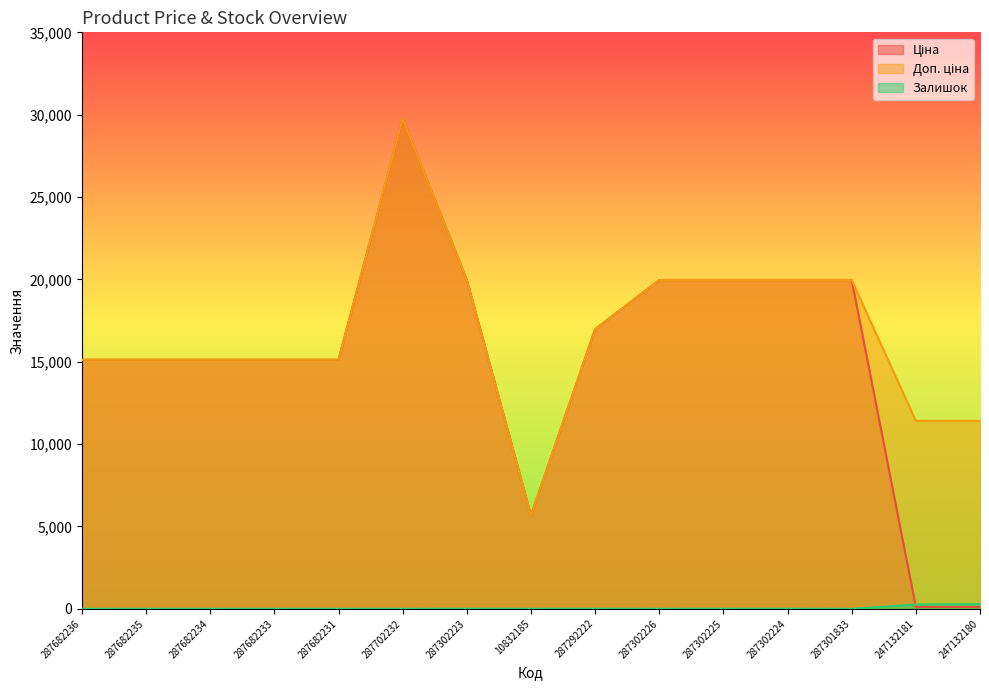

Rank the categories by Ціна value from lowest to highest.

247132181, 247132180, 10832185, 287682236, 287682235, 287682234, 287682233, 287682231, 287292222, 287302223, 287302226, 287302225, 287302224, 287301833, 287702232